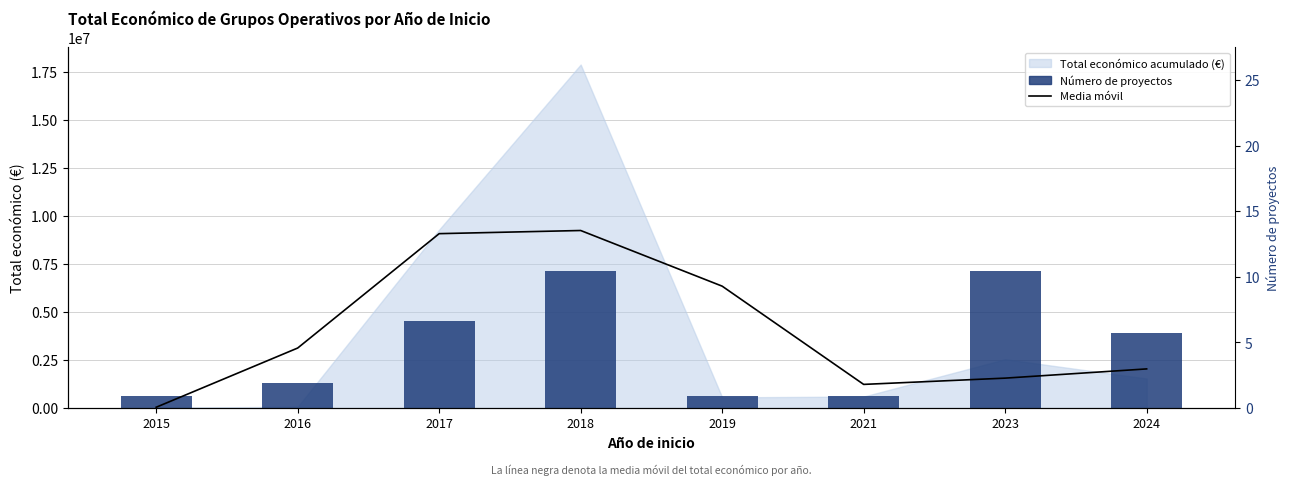

Where is Media móvil de total económico nearest to the value 4643637?

2016